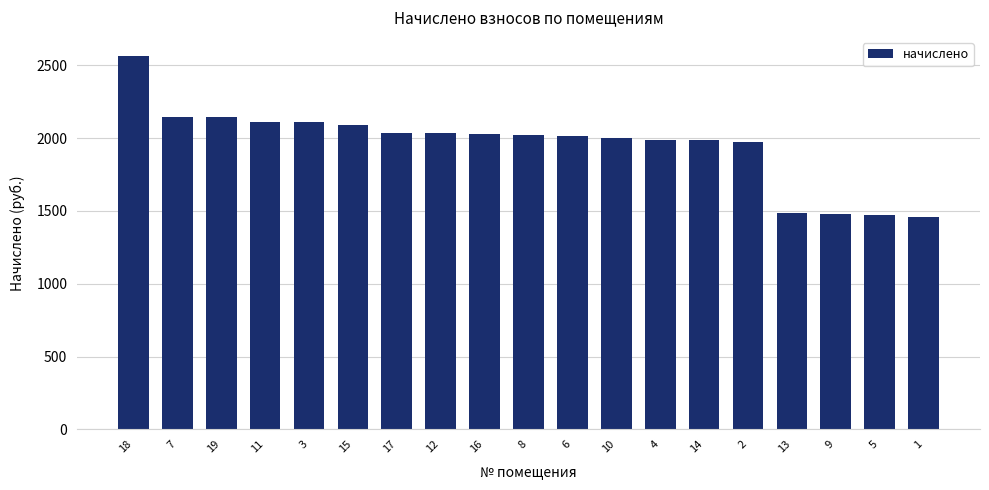

Is it true that the value at 15 is 1422.8?

False